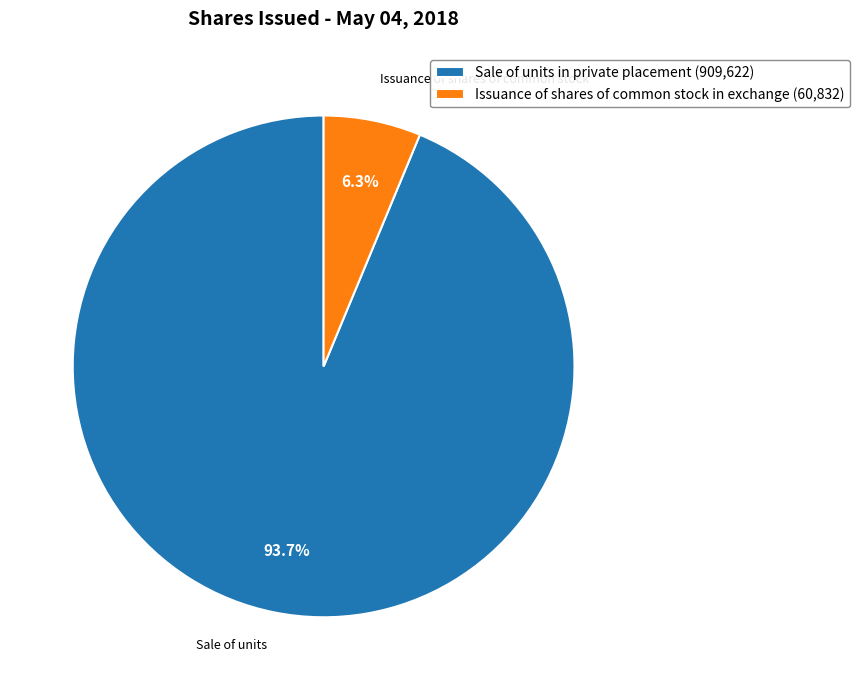

Count the number of slices in the pie.

2